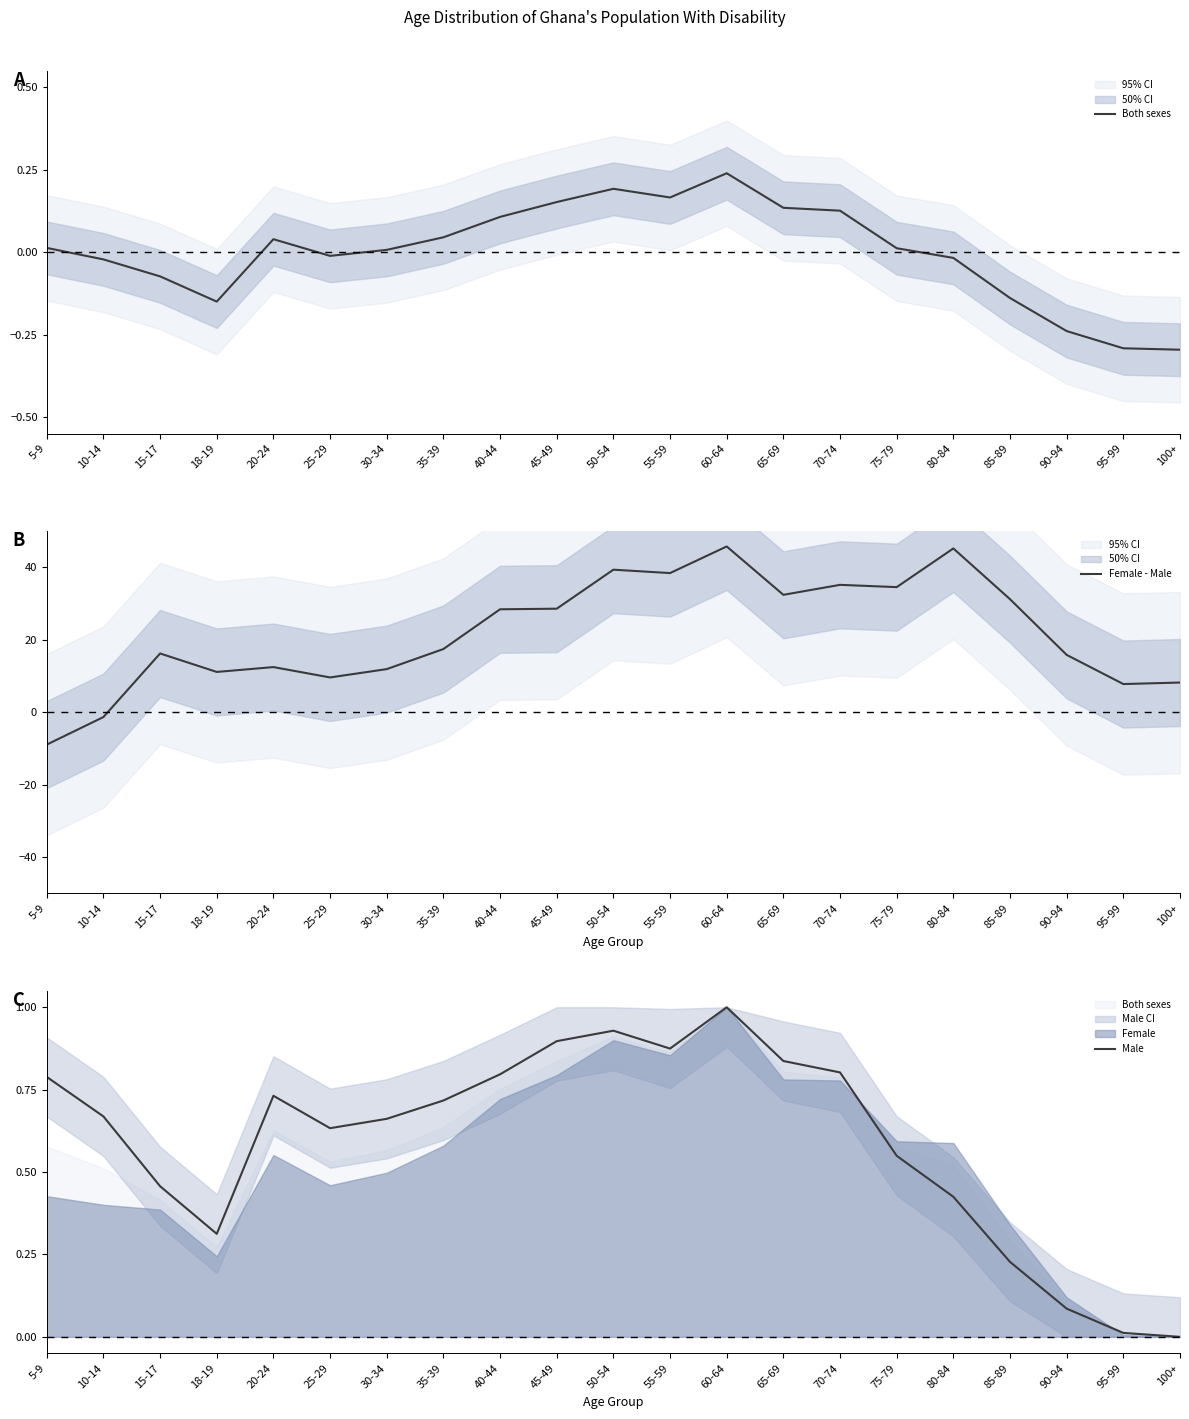

List the series in order of their peak value, highest first.

Female - Male, Male, Both sexes